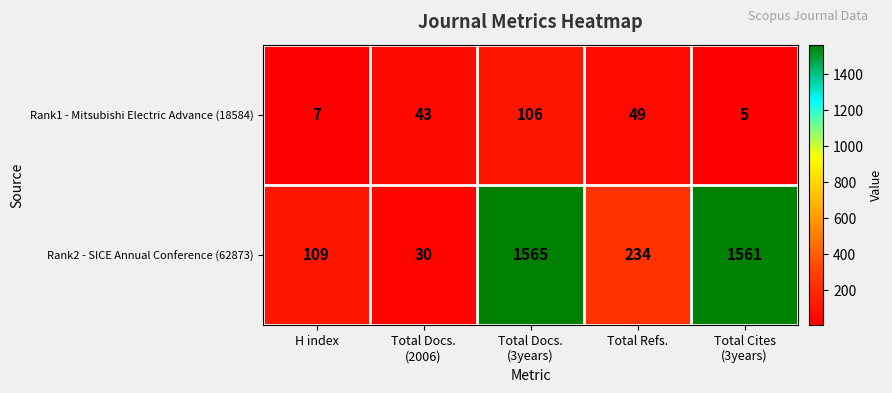

What is the maximum value shown in the chart?

1565